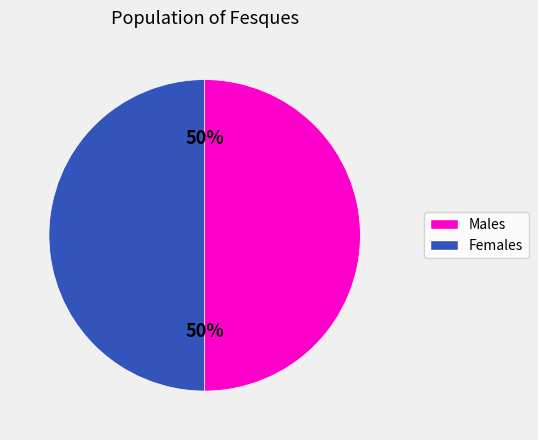

Count the number of slices in the pie.

2